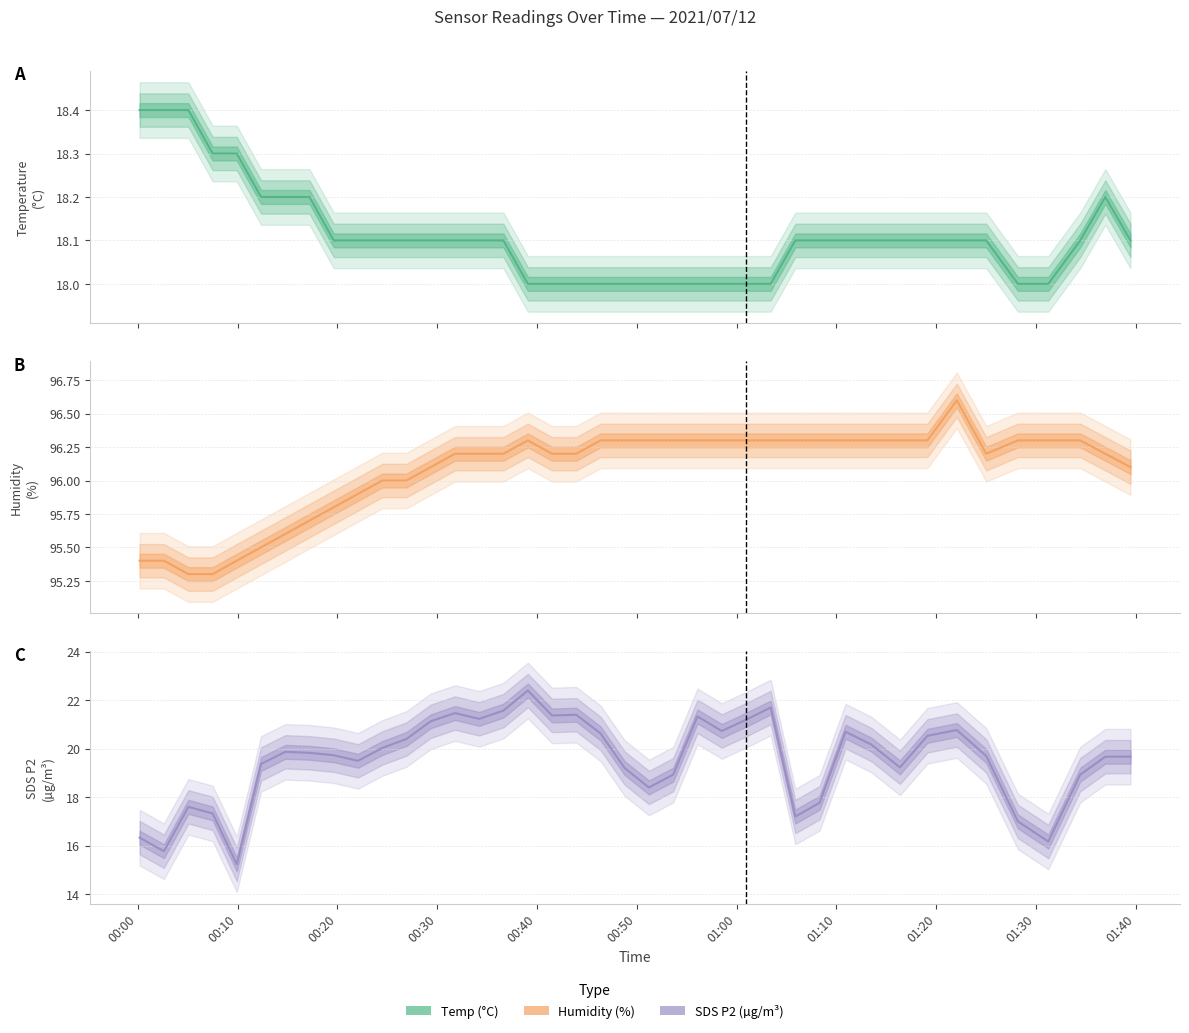

What is the average value of the Temp series?

18.1